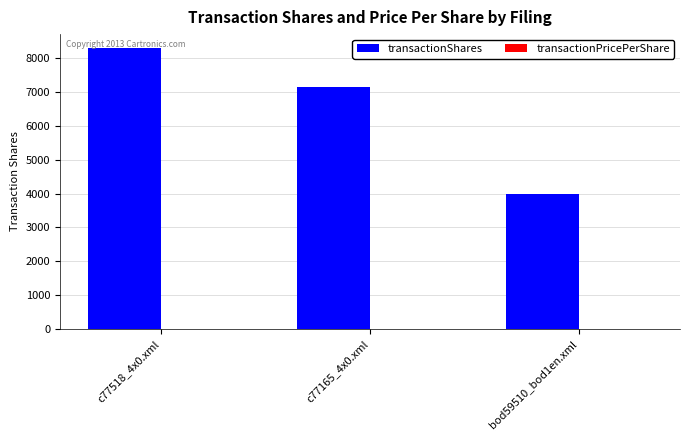

Which label corresponds to the largest value in the chart?

c77518_4x0.xml